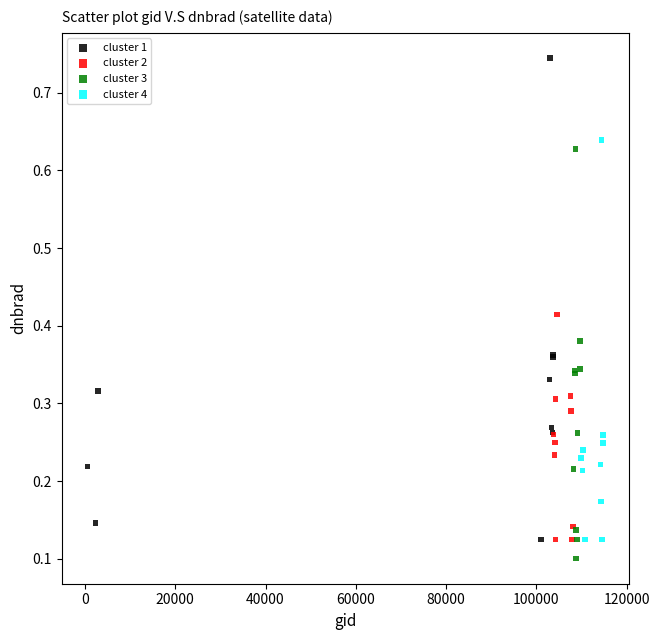

Which series has the widest spread of Y values?

cluster 1